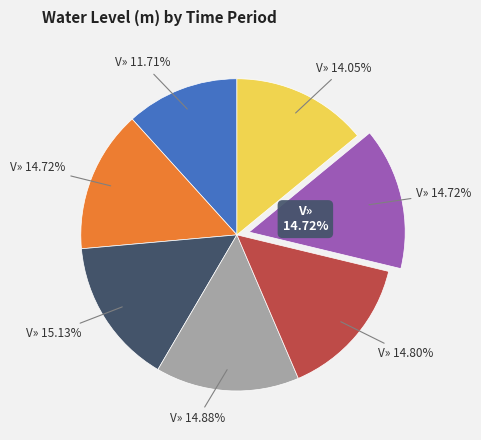

What percentage is the V» (00:00-02:00) slice, to the nearest percent?

12%